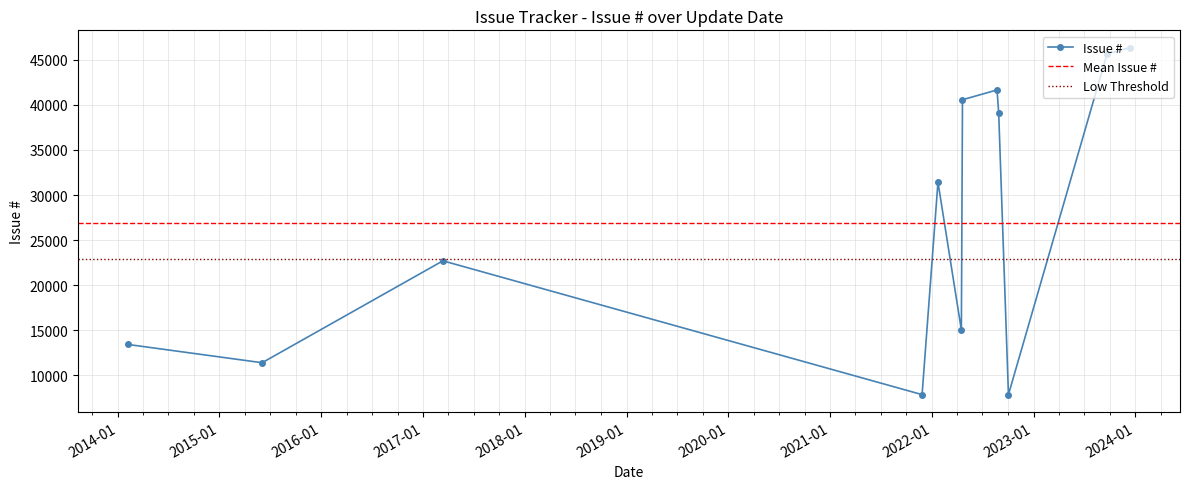

What is the label of the 8th point from the left?

2022-08-29